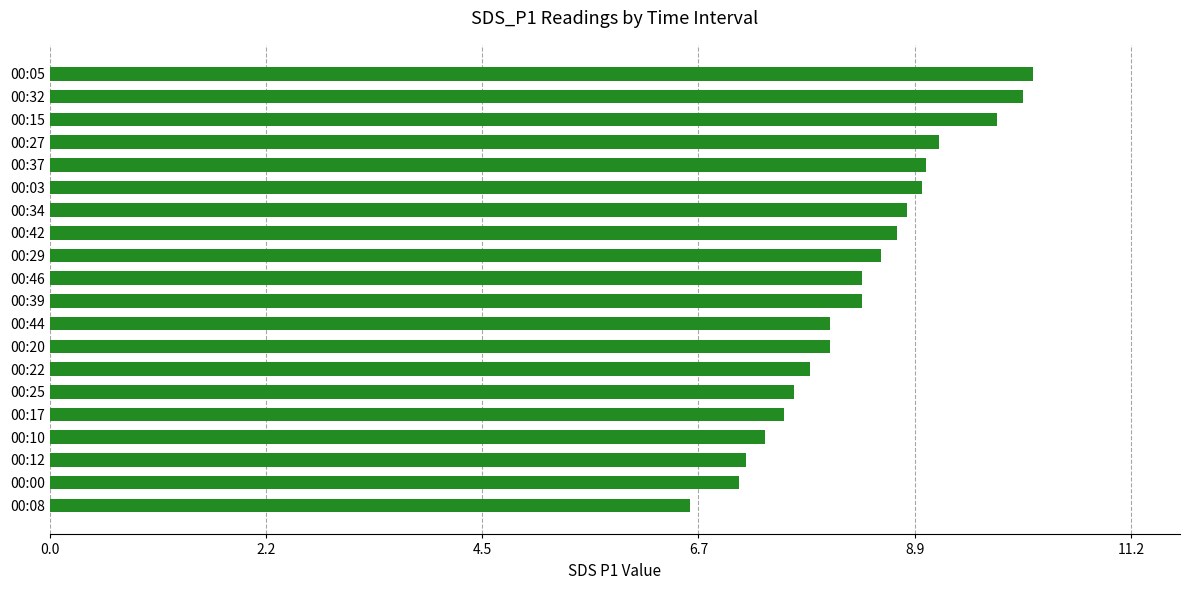

What is the difference between the second highest and minimum values?

3.4